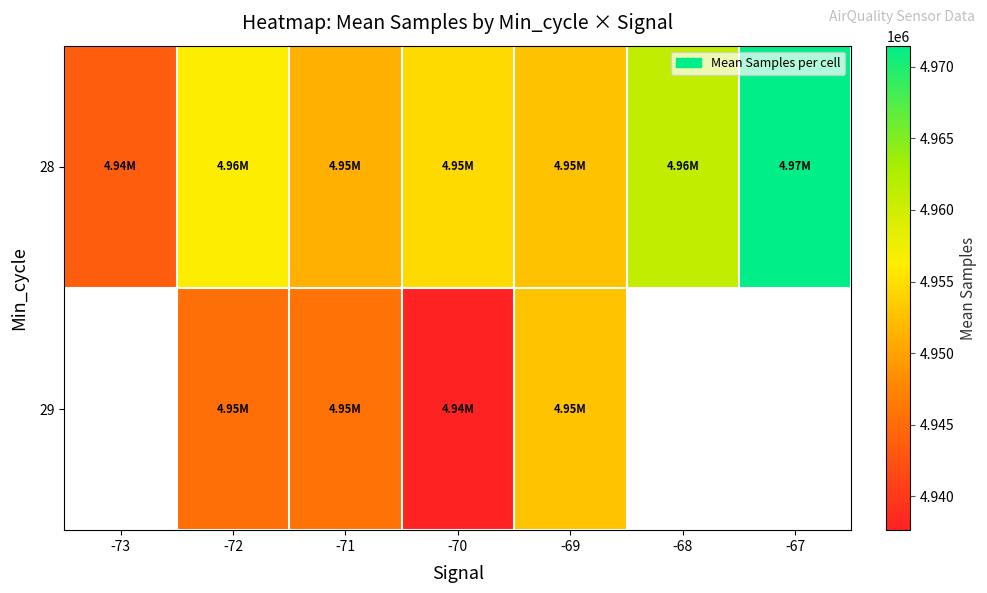

What is the minimum value for 28?

4943632.0